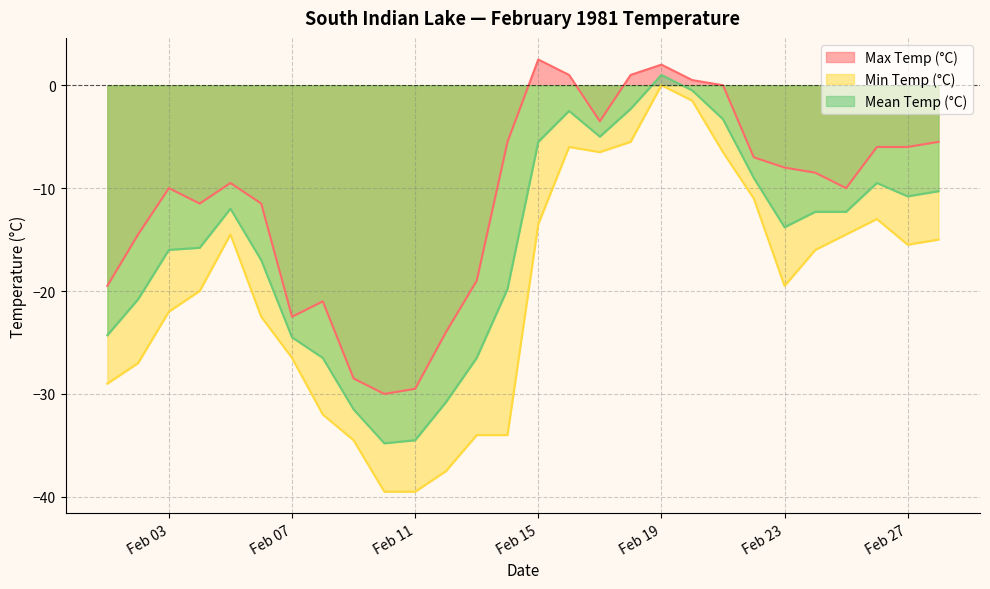

What are all the series names shown in the legend?

Max Temp (°C), Min Temp (°C), Mean Temp (°C)